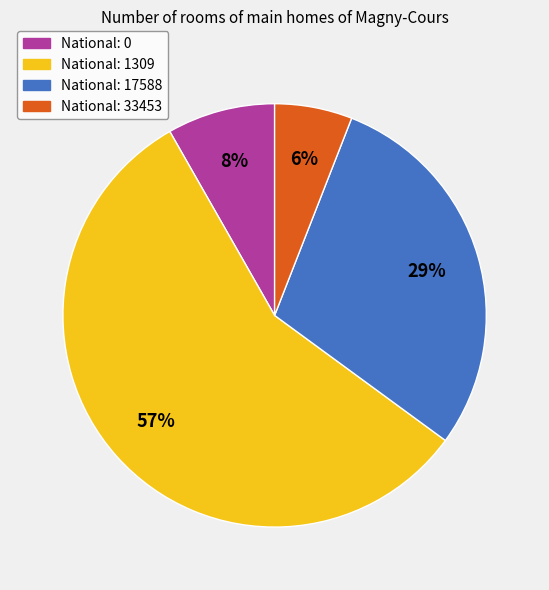

How many slices are in this pie chart?

4